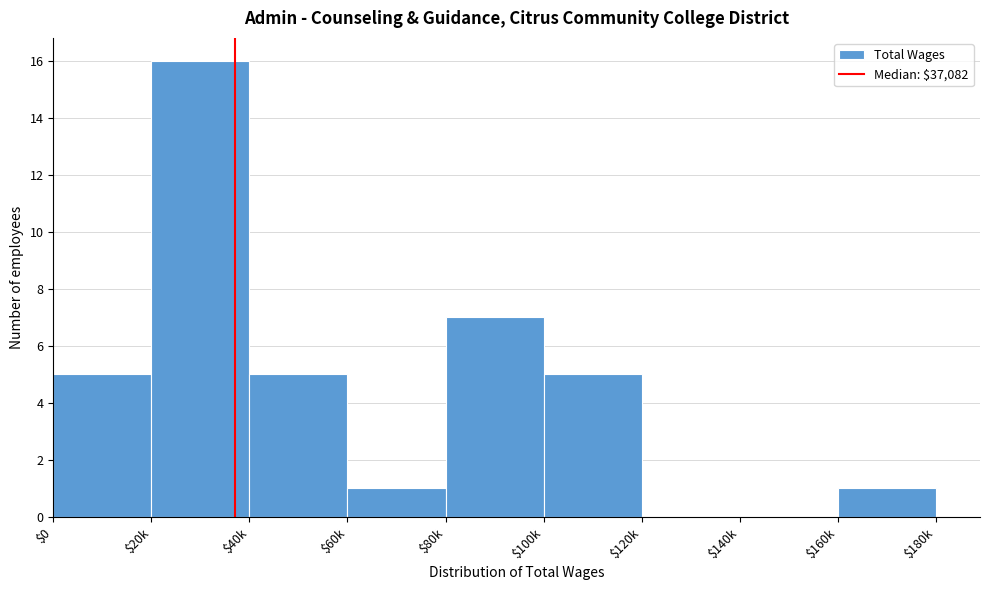

What is the sum of all values?

40